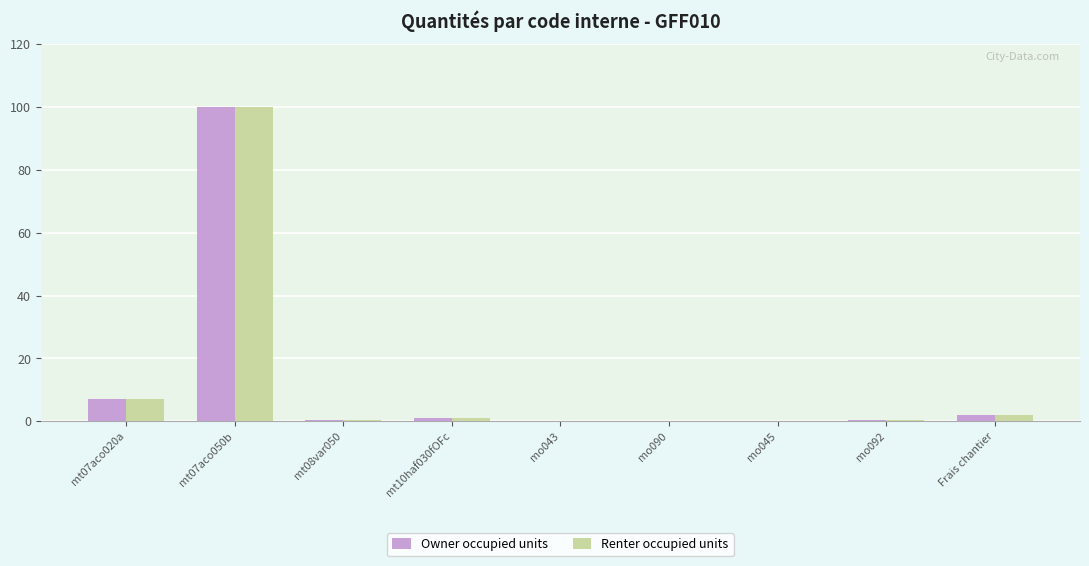

The value of Owner occupied units at mt07aco020a is 2.6. True or false?

False